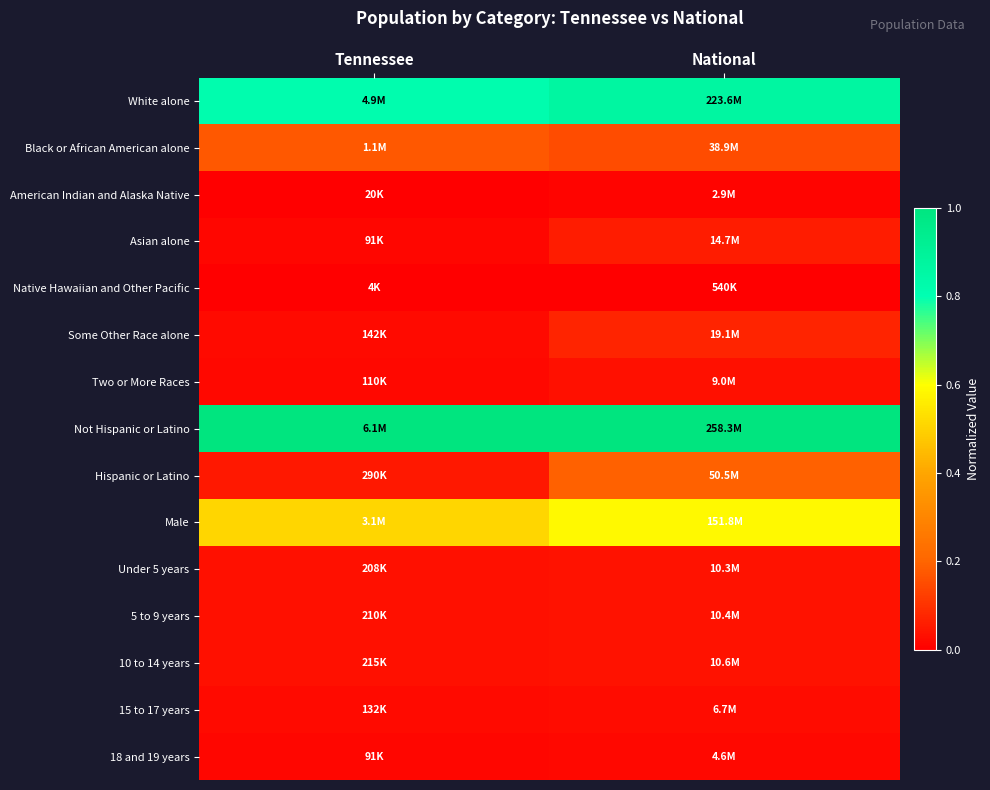

What is the spread (max minus min) of values at Tennessee?

1.0